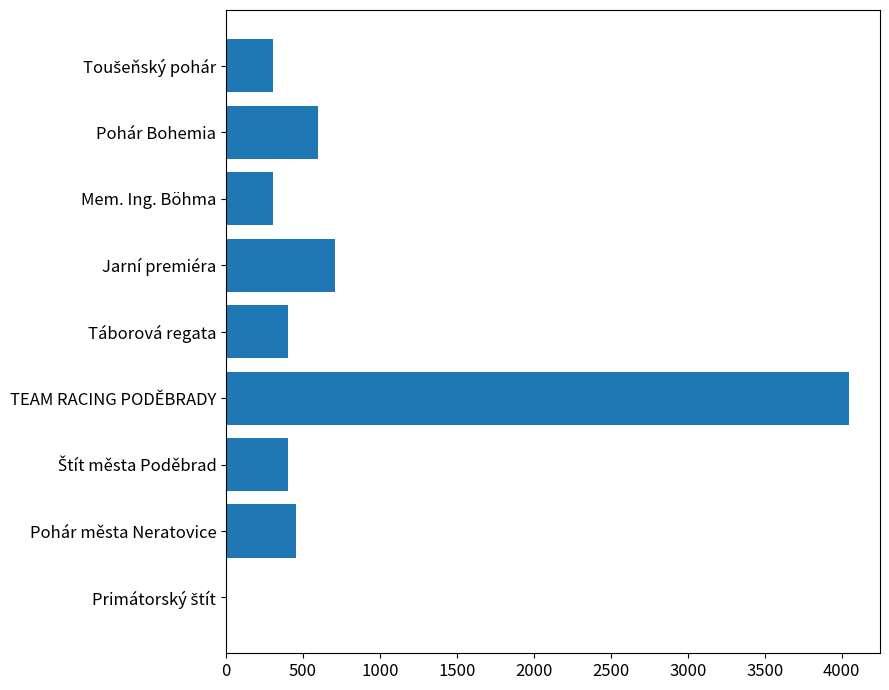

What is the change in value from TEAM RACING PODĚBRADY to Táborová regata?

-3645